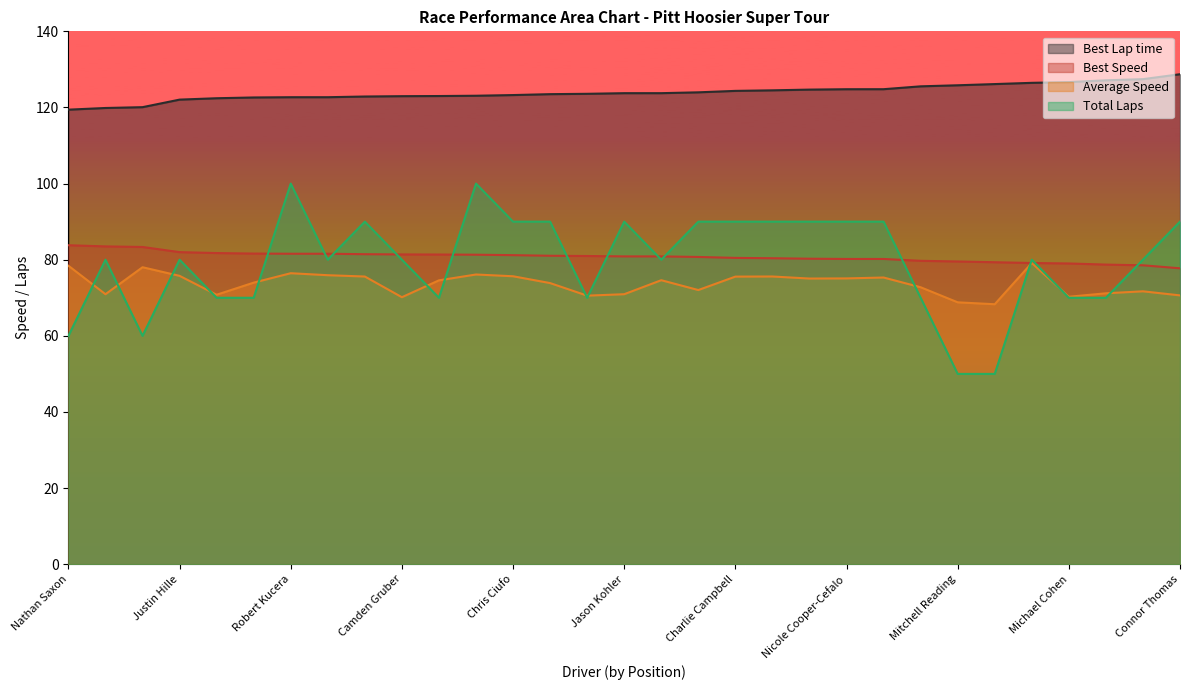

What is the highest value of the Total Laps series?

100.0